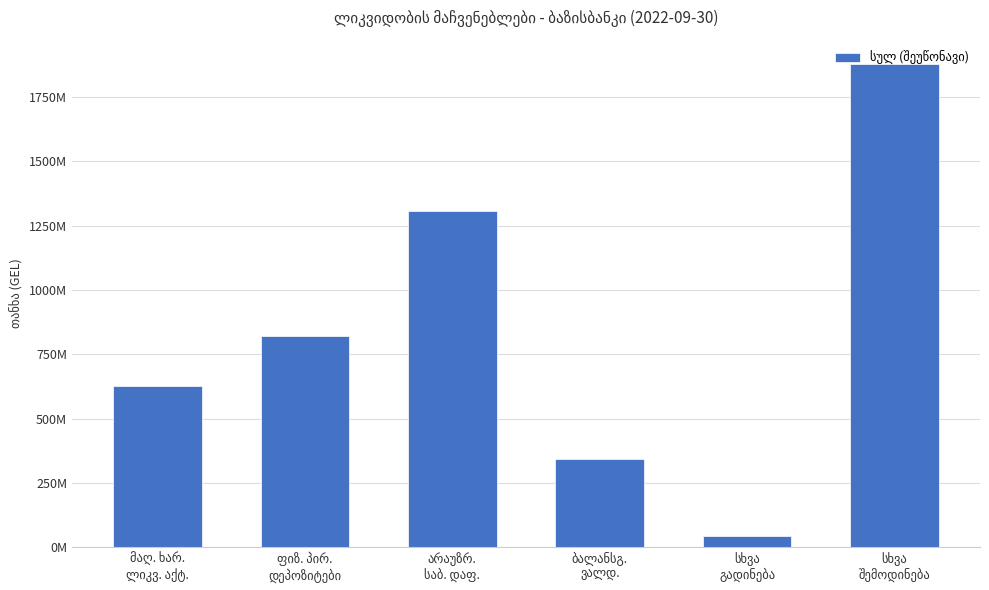

What is the label of the 6th bar from the right?

მაღ. ხარ.
ლიკვ. აქტ.